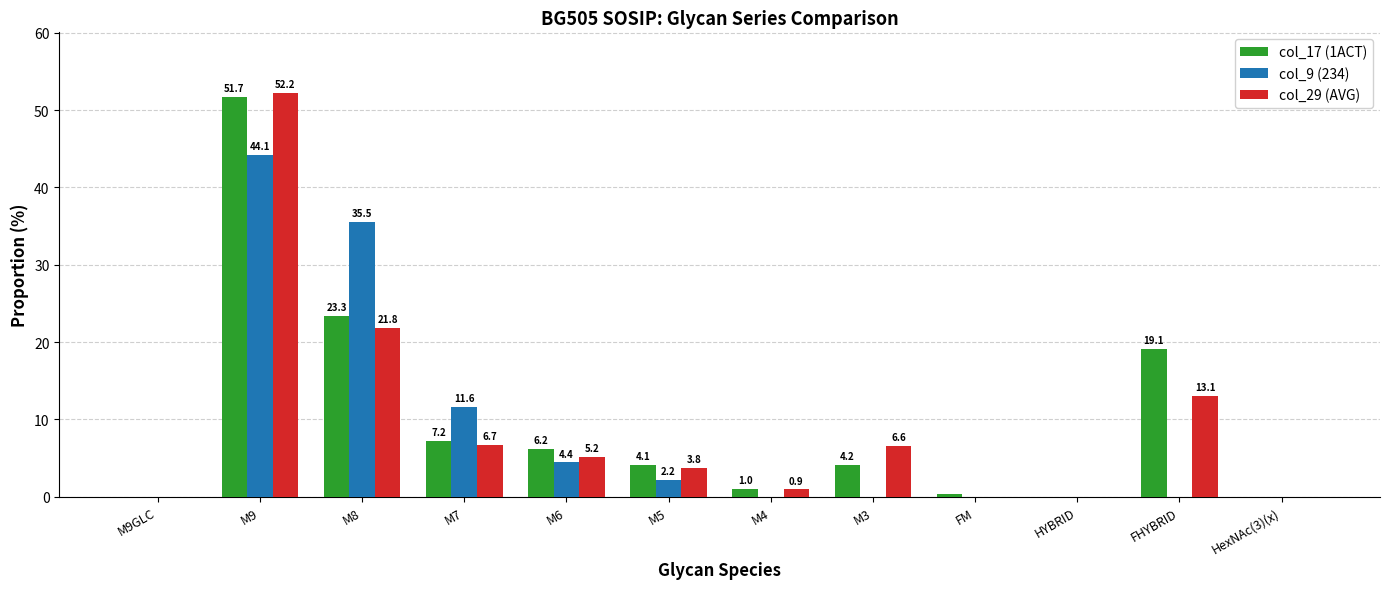

The col_29 (AVG) series shows 1.4 at M5. True or false?

False